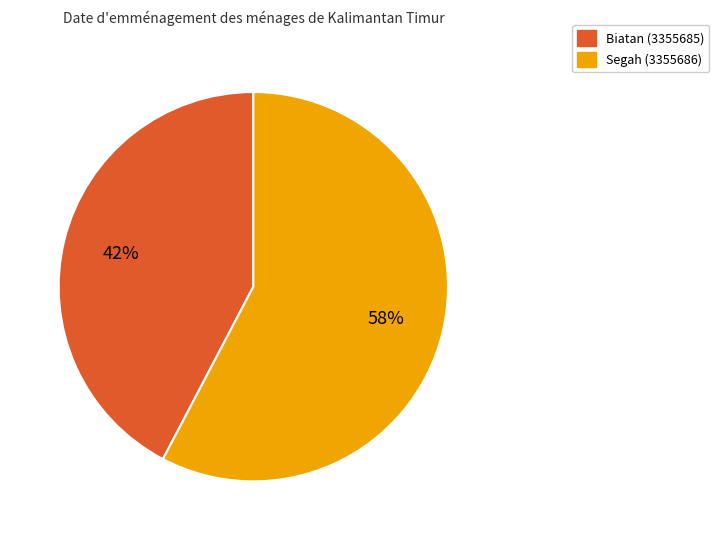

Count the number of slices in the pie.

2